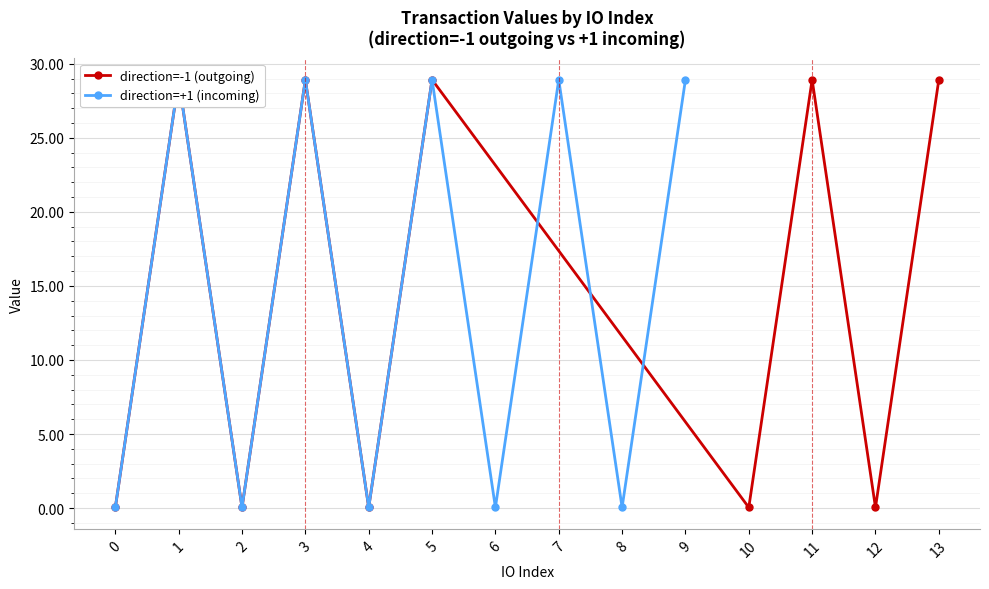

Which series has the largest range (max minus min)?

direction=-1 (outgoing)